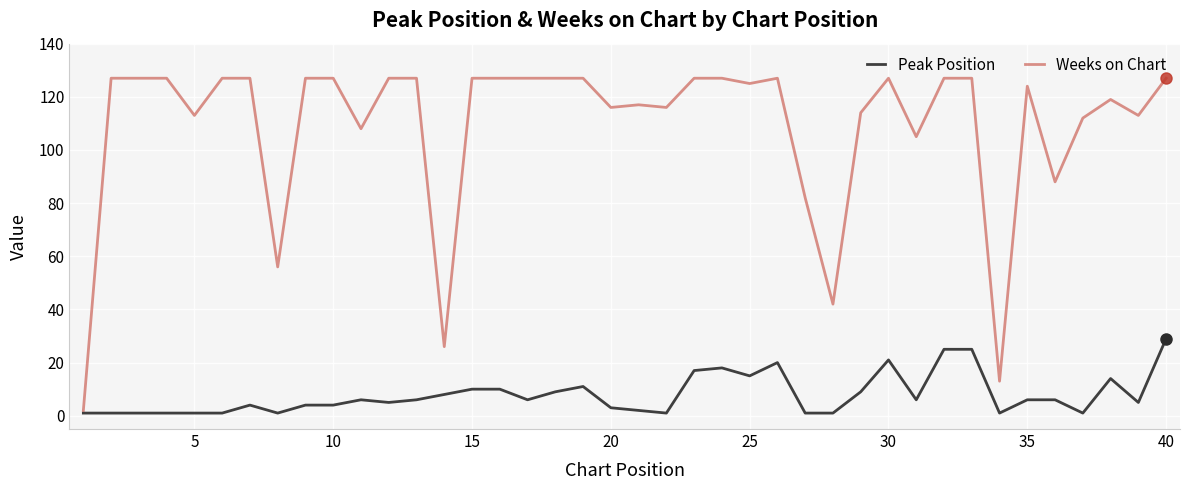

Which series has the widest spread of values?

Weeks on Chart